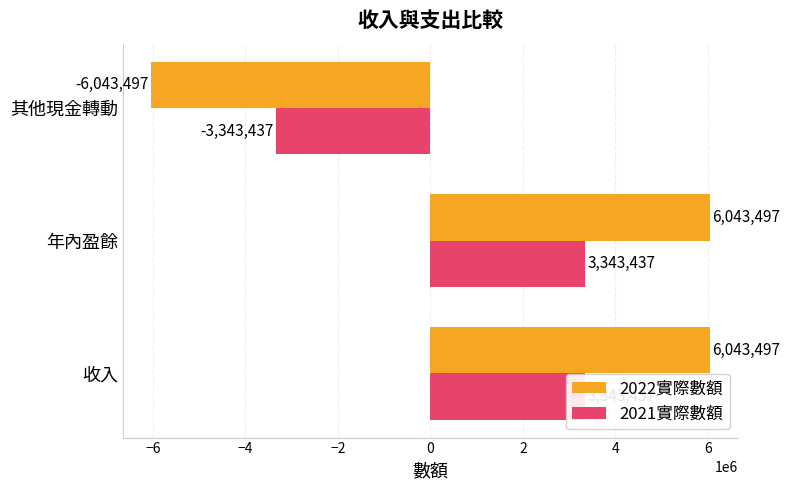

What is the value of the 2022實際數額 bar at the 2nd from the left?

6043497